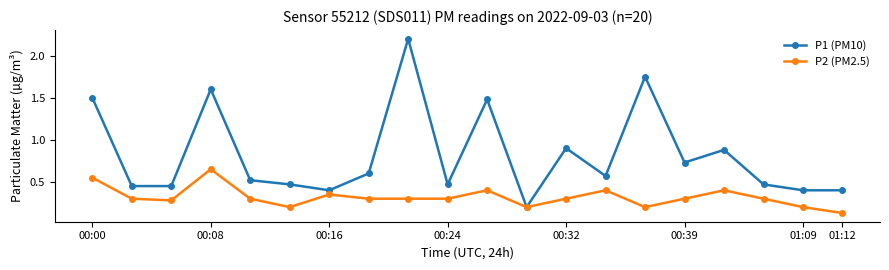

How many P2 (PM2.5) values are between 0 and 1?

20